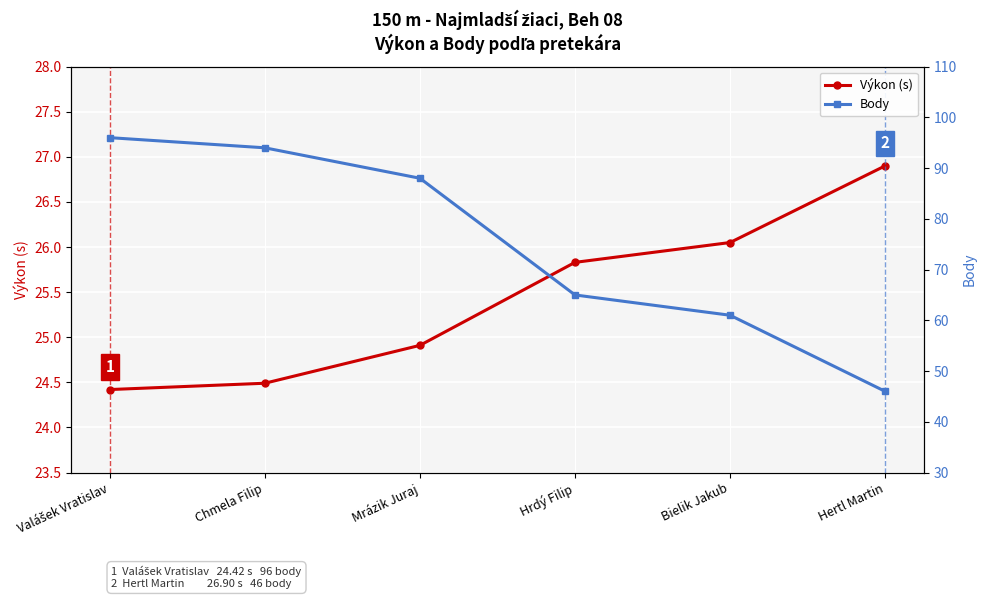

How many values in the Body series exceed 88?

2